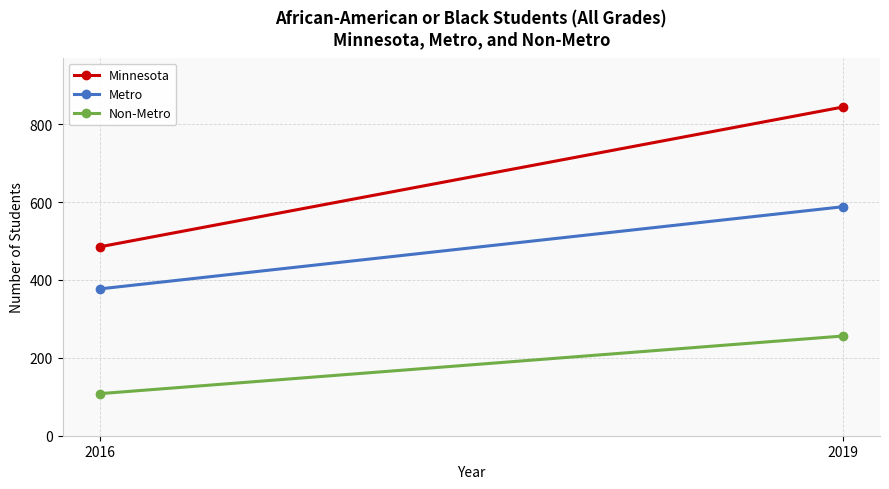

What is the average value of the Non-Metro series?

182